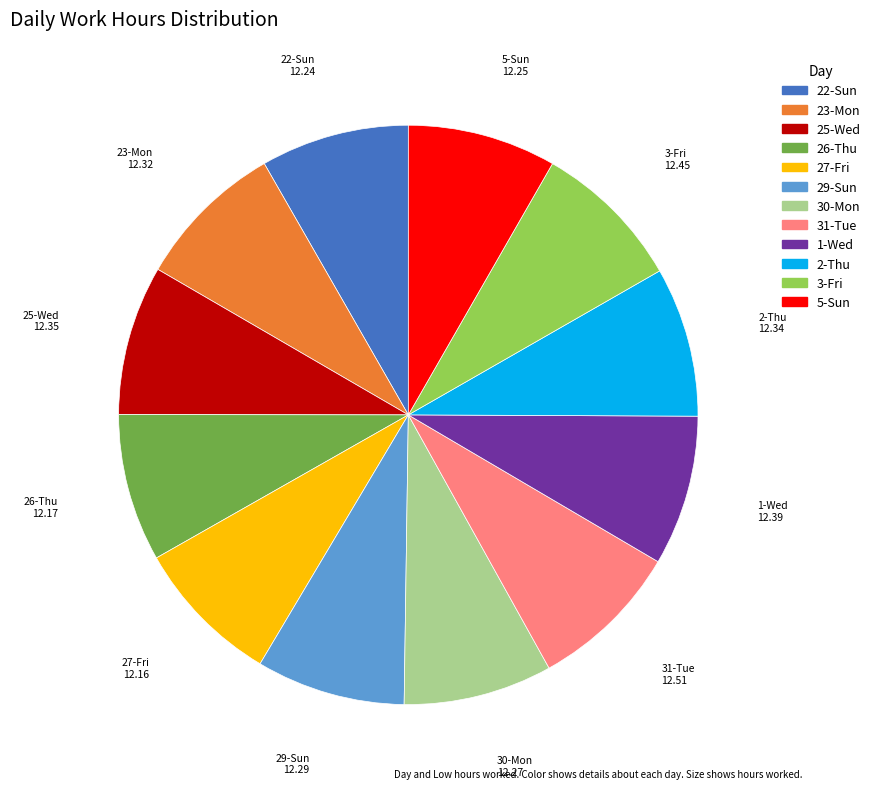

Is there any slice that represents more than half of the pie?

No